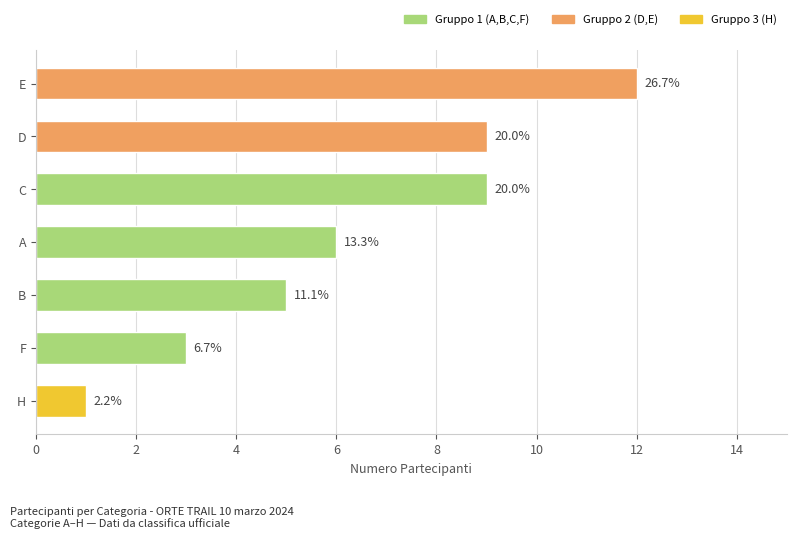

Which has a higher value, D or C?

D